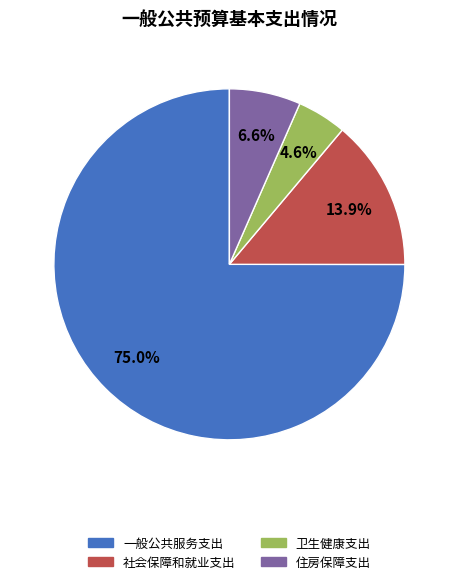

What percentage is the 卫生健康支出 slice, to the nearest percent?

5%